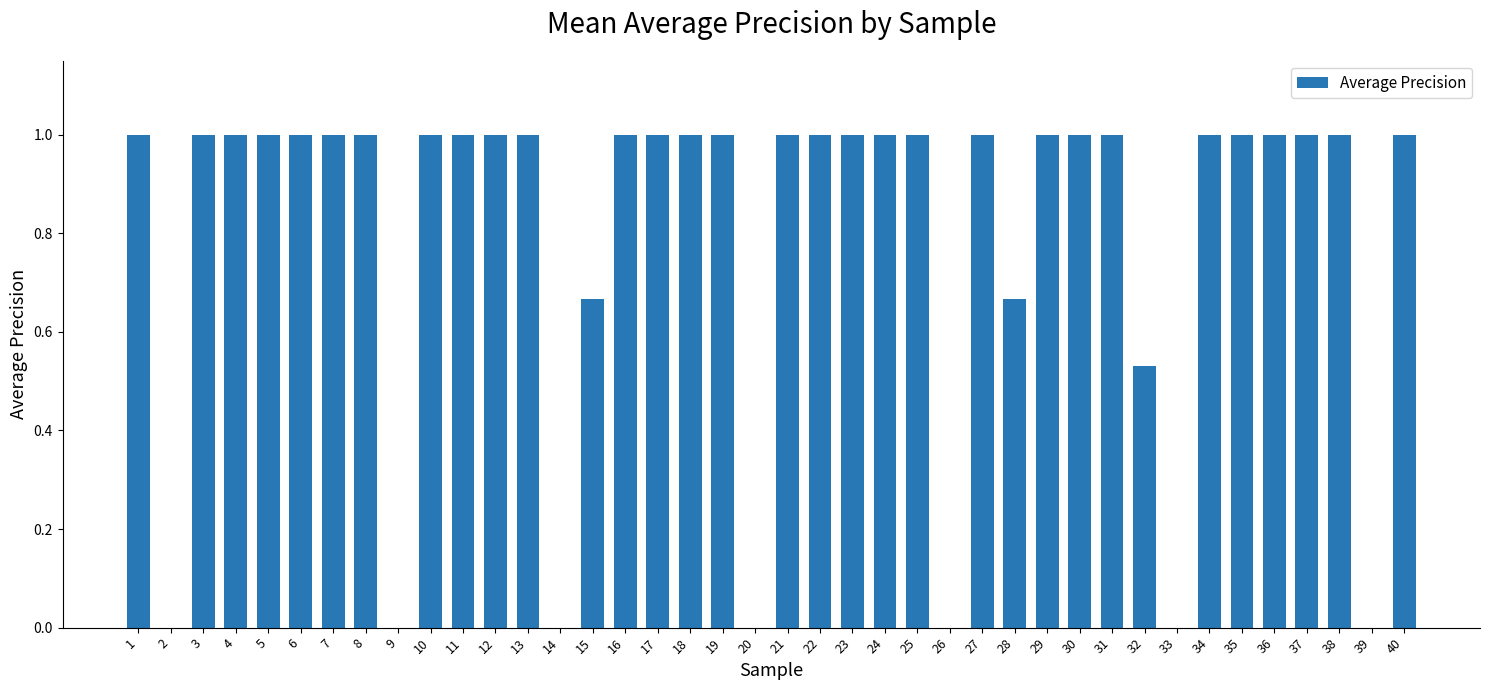

True or false: the data shows 1.0 at 37.

True